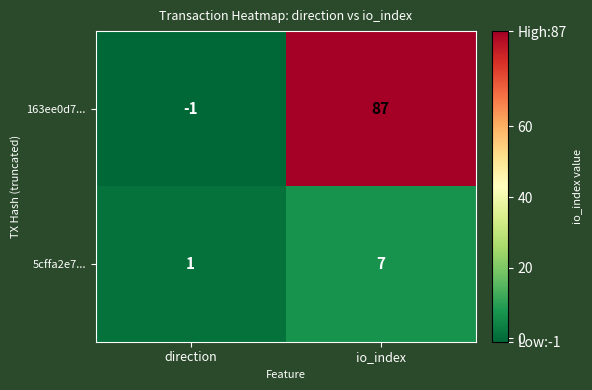

What is the difference between the maximum and minimum values in the 163ee0d7... series?

88